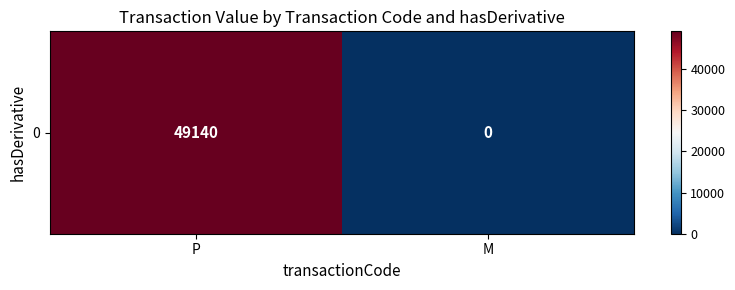

Rank the categories by value from highest to lowest.

P, M